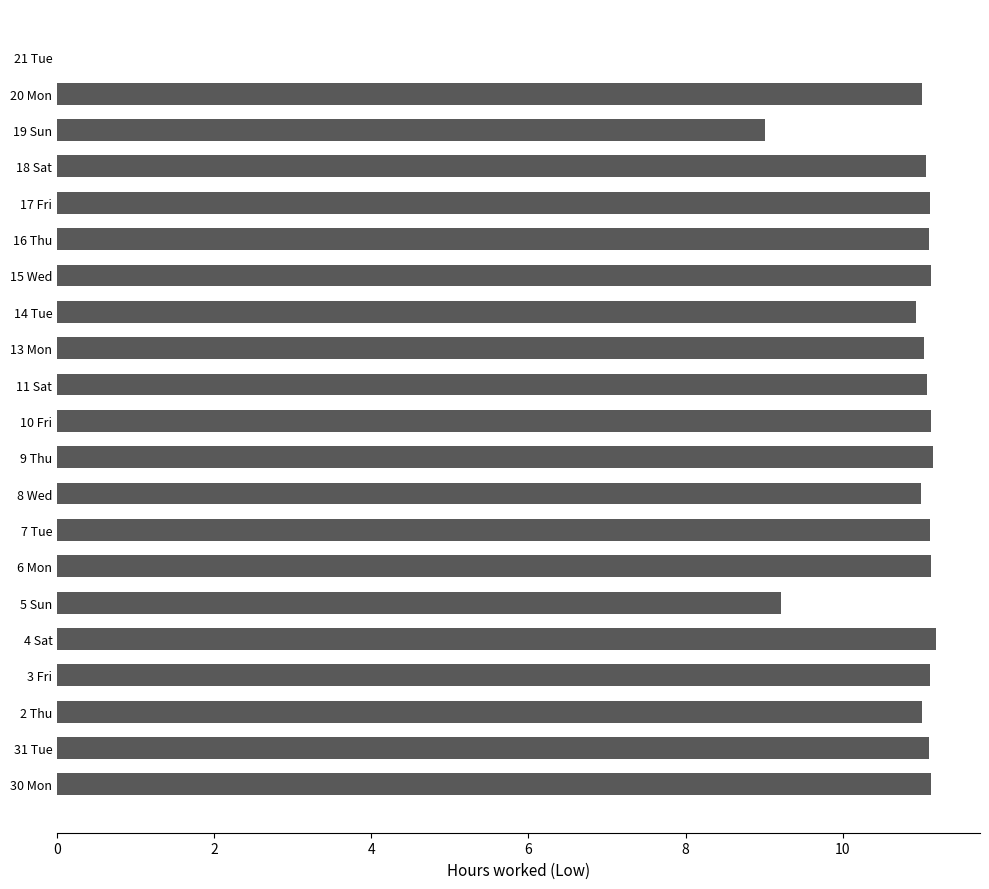

Where is the data nearest to the value 5?

19 Sun